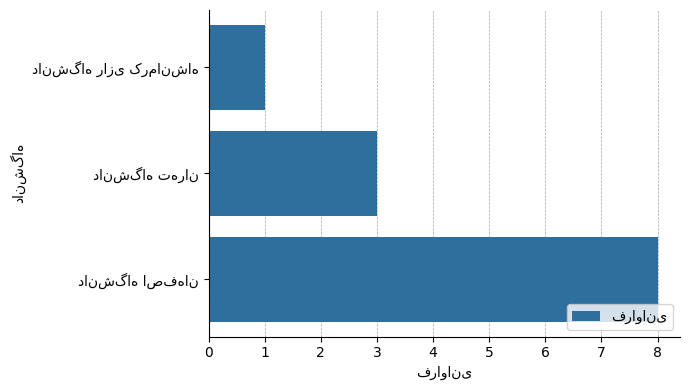

What is the greatest value displayed?

8